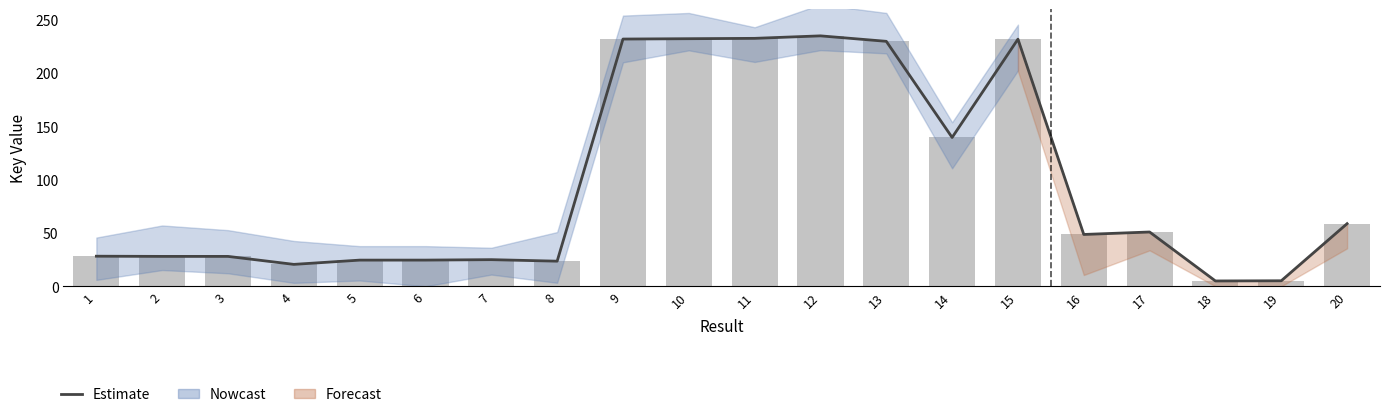

What is the maximum value shown in the chart?

235.0